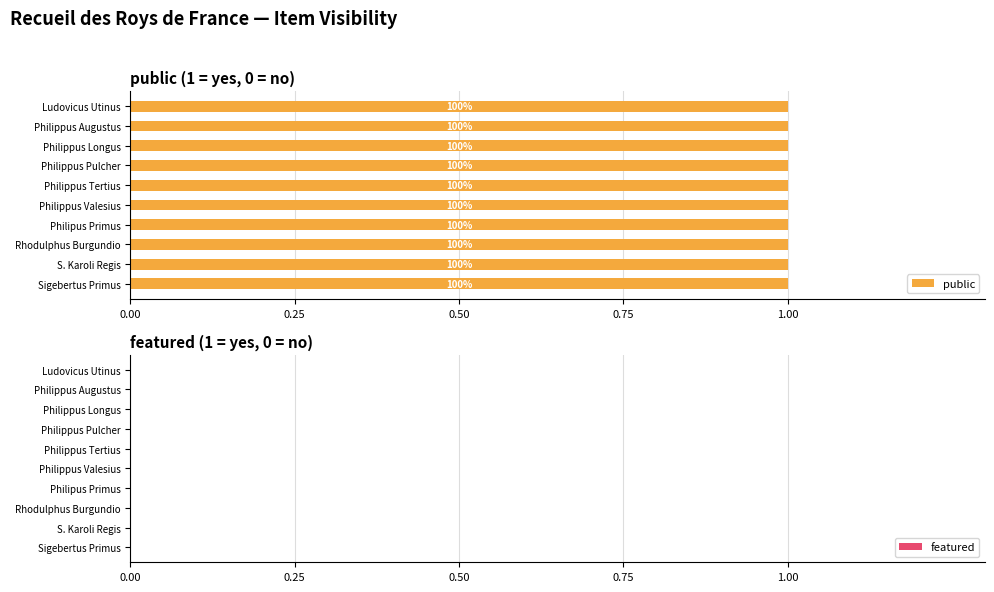

Reading left to right, what are all the values shown in this chart?

public: Sigebertus Primus=1	S. Karoli Regis=1	Rhodulphus Burgundio=1	Philipus Primus=1	Philippus Valesius=1	Philippus Tertius=1	Philippus Pulcher=1	Philippus Longus=1	Philippus Augustus=1	Ludovicus Utinus=1
featured: Sigebertus Primus=0	S. Karoli Regis=0	Rhodulphus Burgundio=0	Philipus Primus=0	Philippus Valesius=0	Philippus Tertius=0	Philippus Pulcher=0	Philippus Longus=0	Philippus Augustus=0	Ludovicus Utinus=0